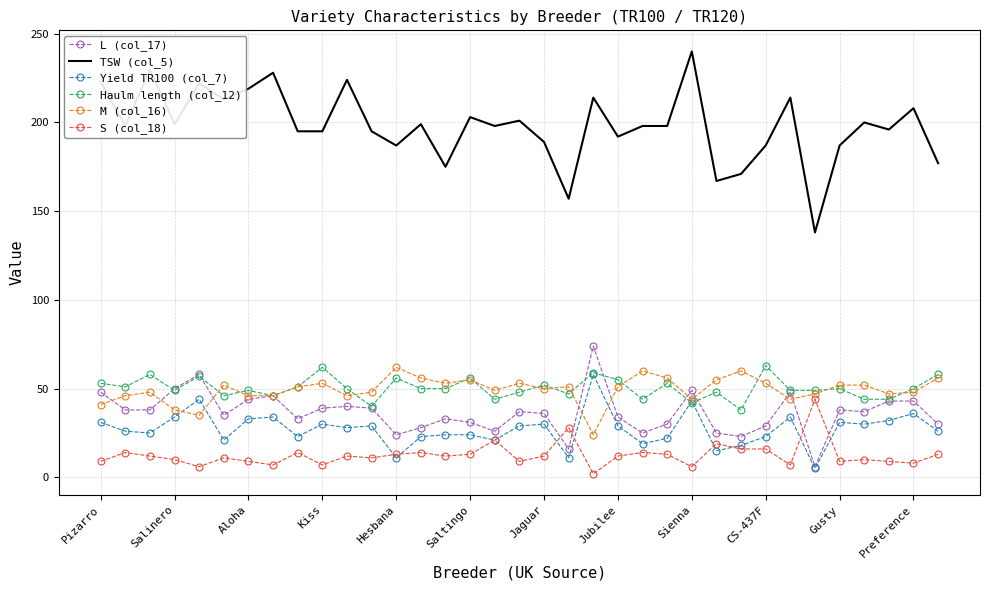

Which series has the largest total across all categories?

TSW (col_5)